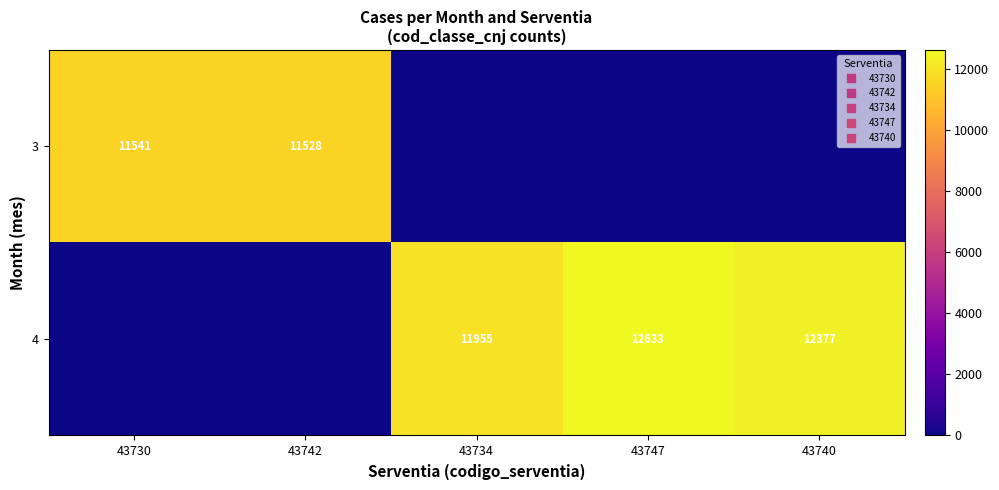

What is the difference between the highest and lowest values at 43742?

11528